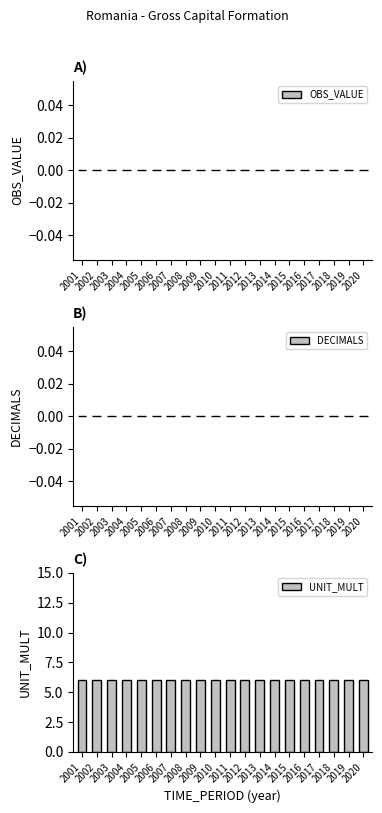

Does the chart contain any negative values?

No